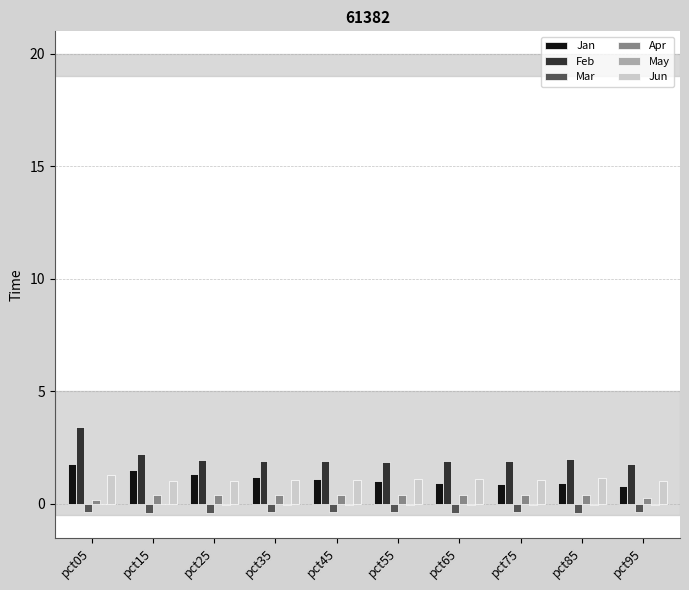

The value of Jun at pct05 is 1.3. True or false?

True